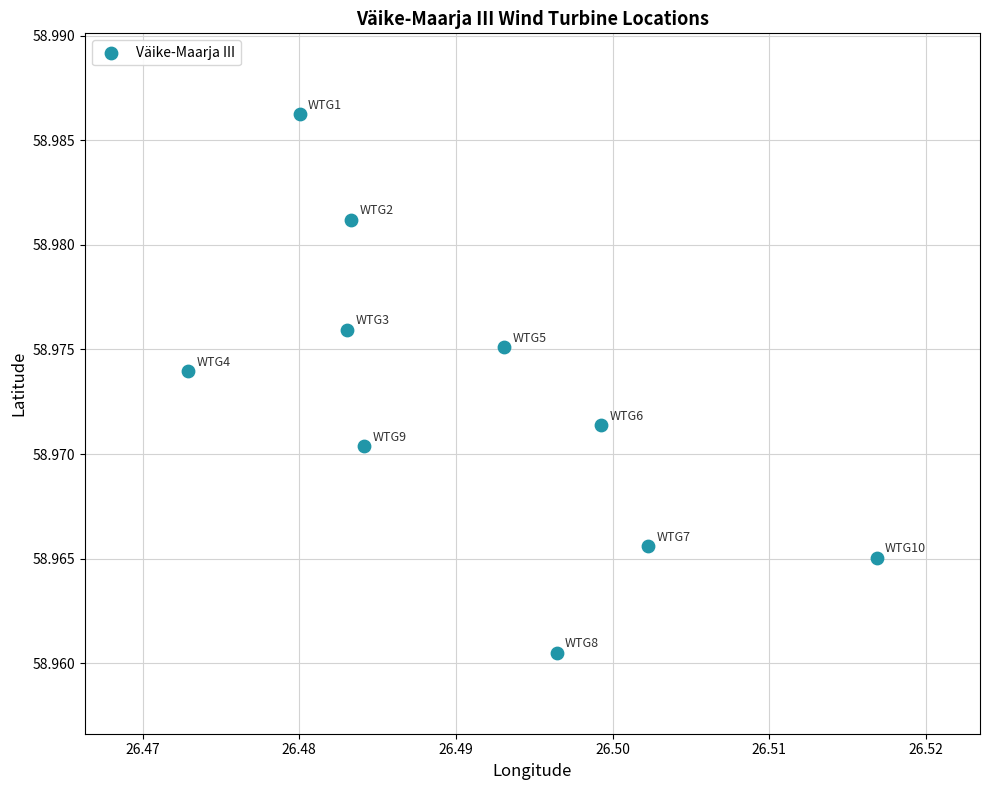

What is the average X value?

26.5